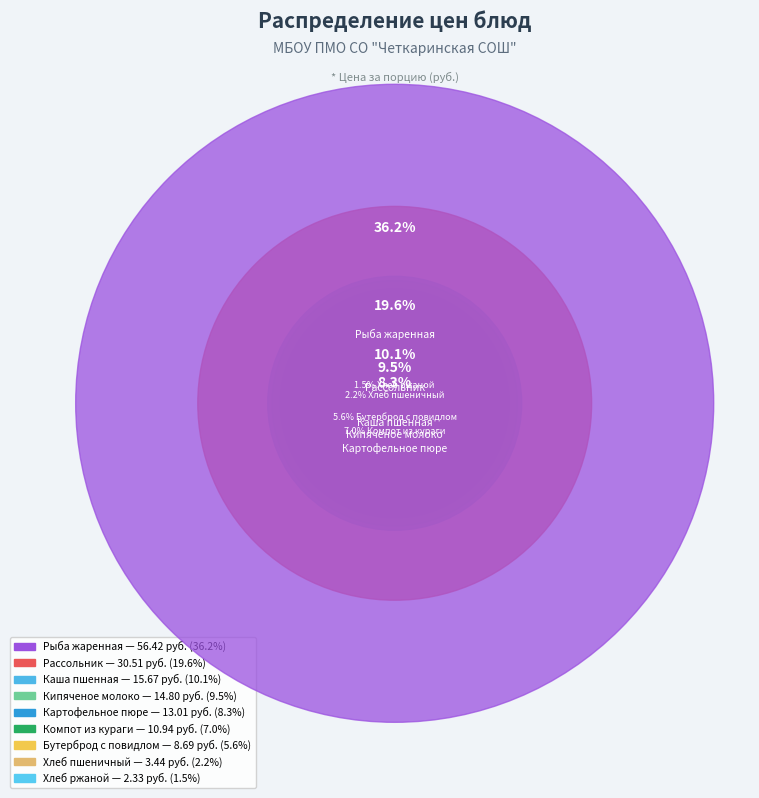

Between Картофельное пюре and Компот из кураги, which is larger?

Картофельное пюре